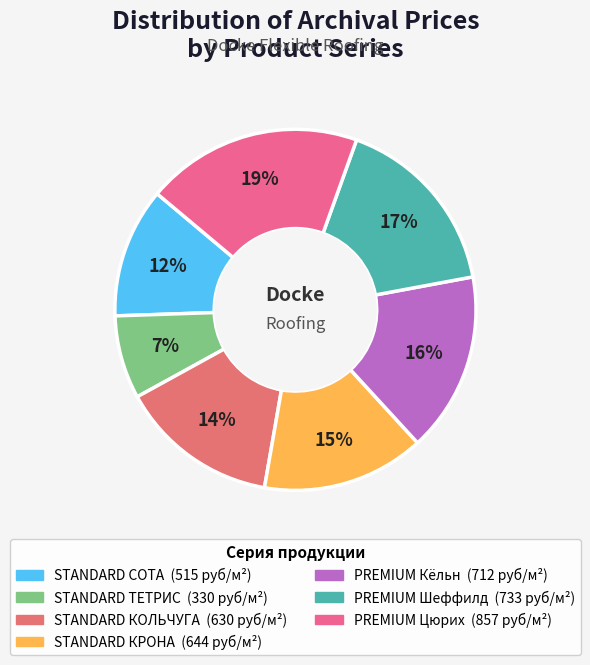

The PREMIUM Кёльн slice represents 16% of the pie. True or false?

True